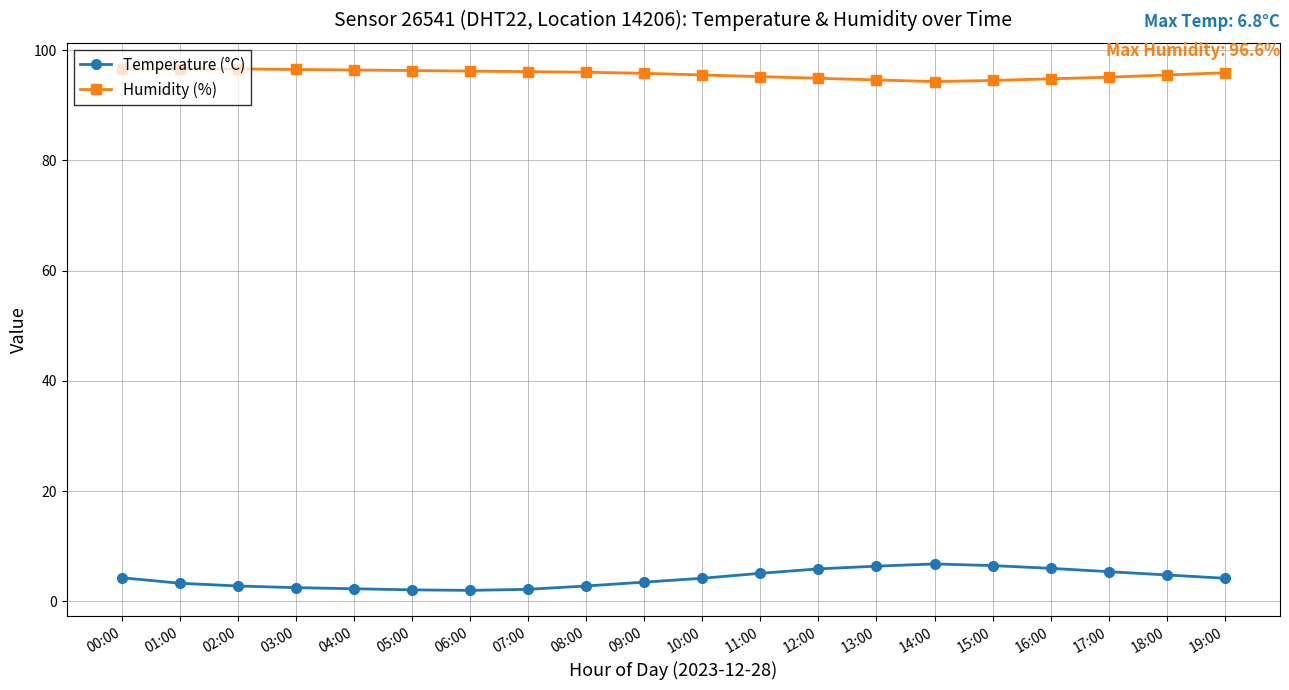

Which series has the largest range (max minus min)?

Temperature (°C)